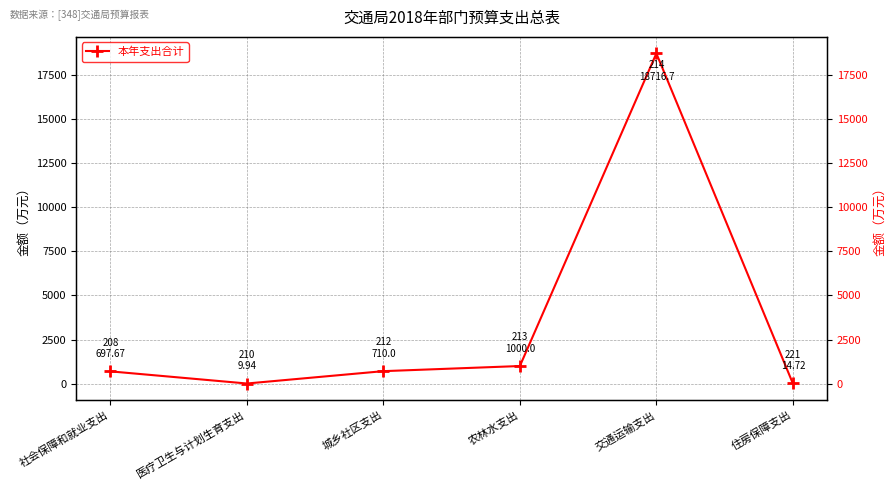

What position from the left is 农林水支出?

4